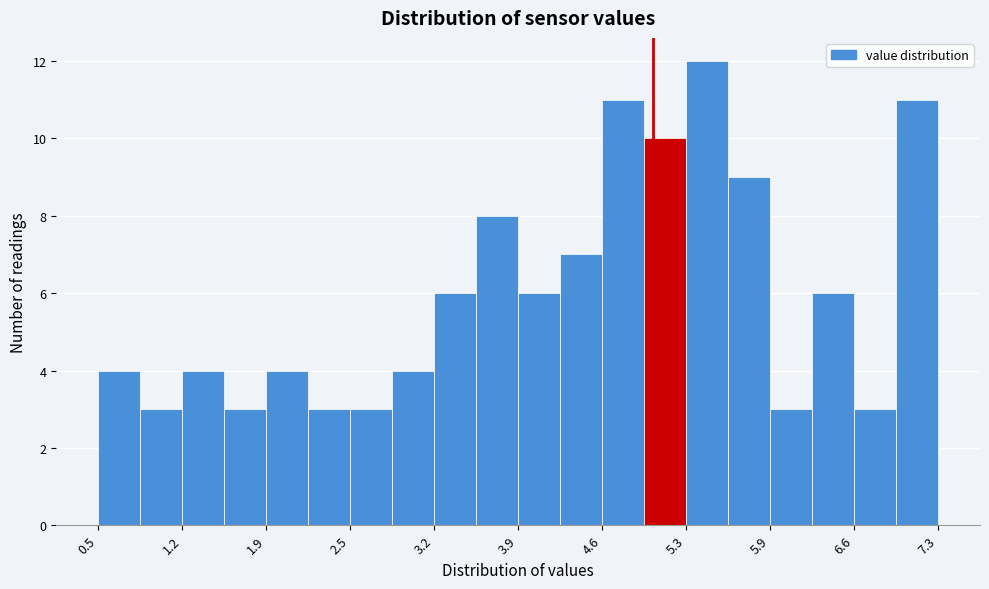

Read against the x-axis, roughly where is the centre of the tallest bar?

5.4